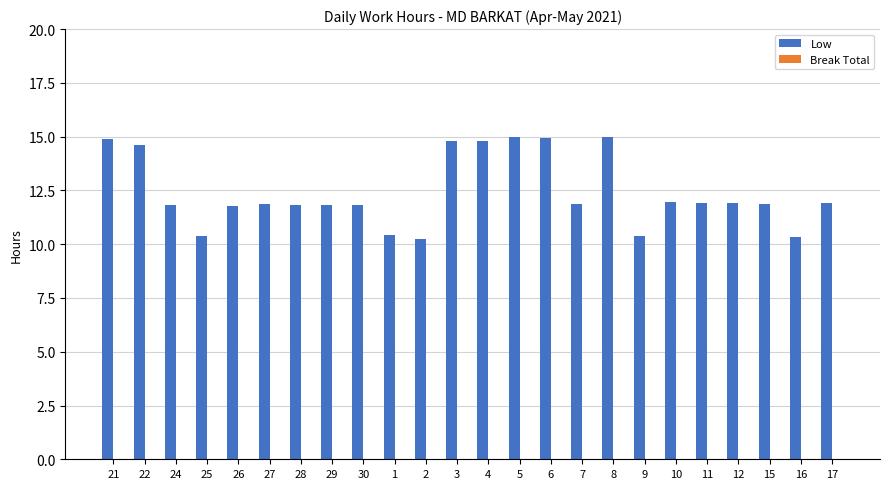

True or false: the data shows 15.0 at 8.

True